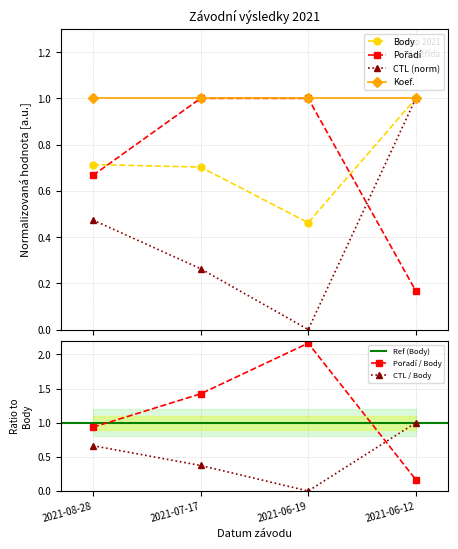

Read the Pořadí value at 2021-07-17.

1.0